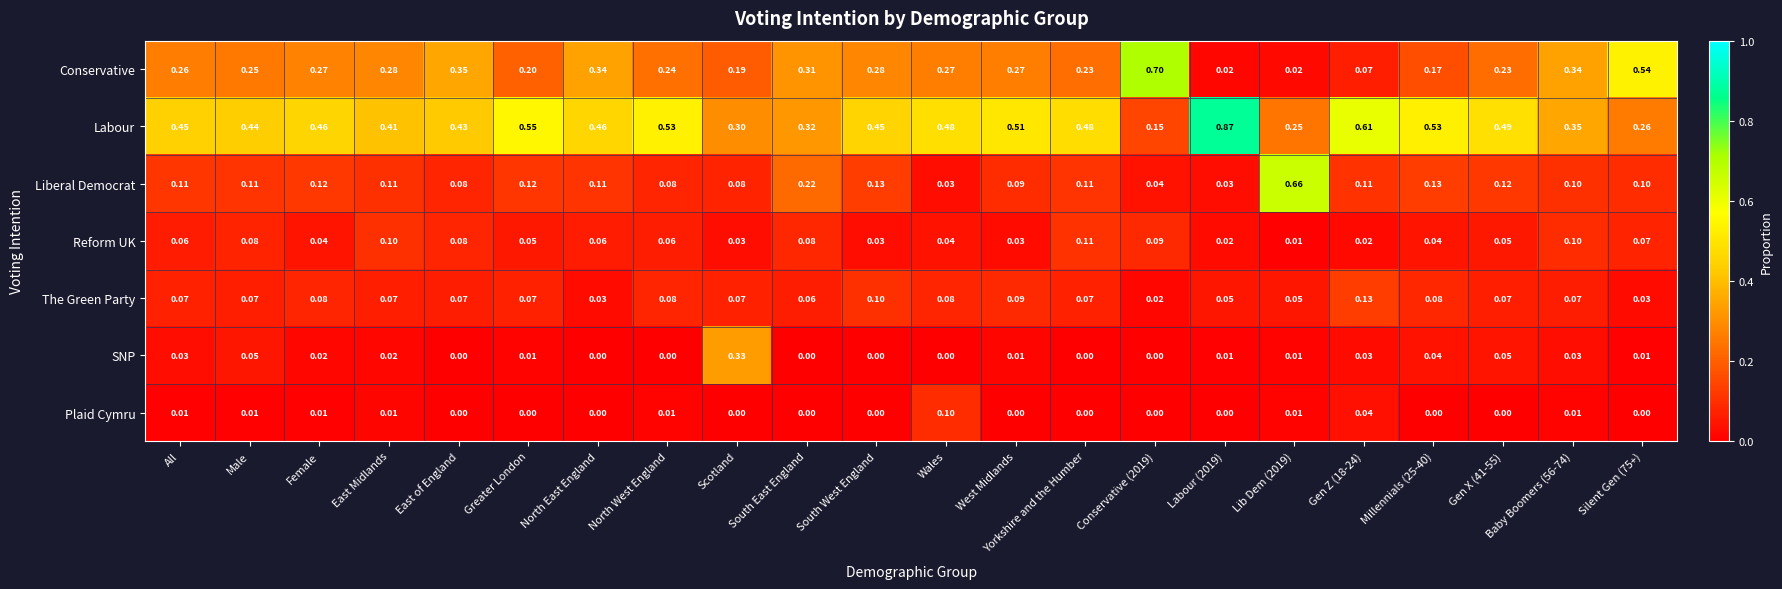

How many series are shown in this chart?

7